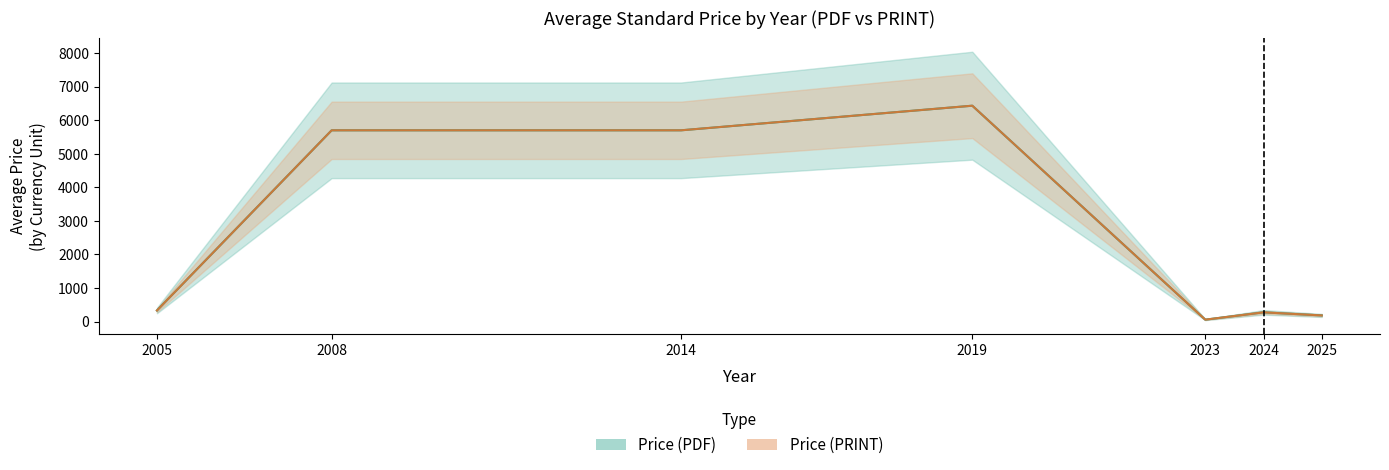

Rank the series by their maximum value, from lowest to highest.

Avg Price (PDF), Avg Price (PRINT)